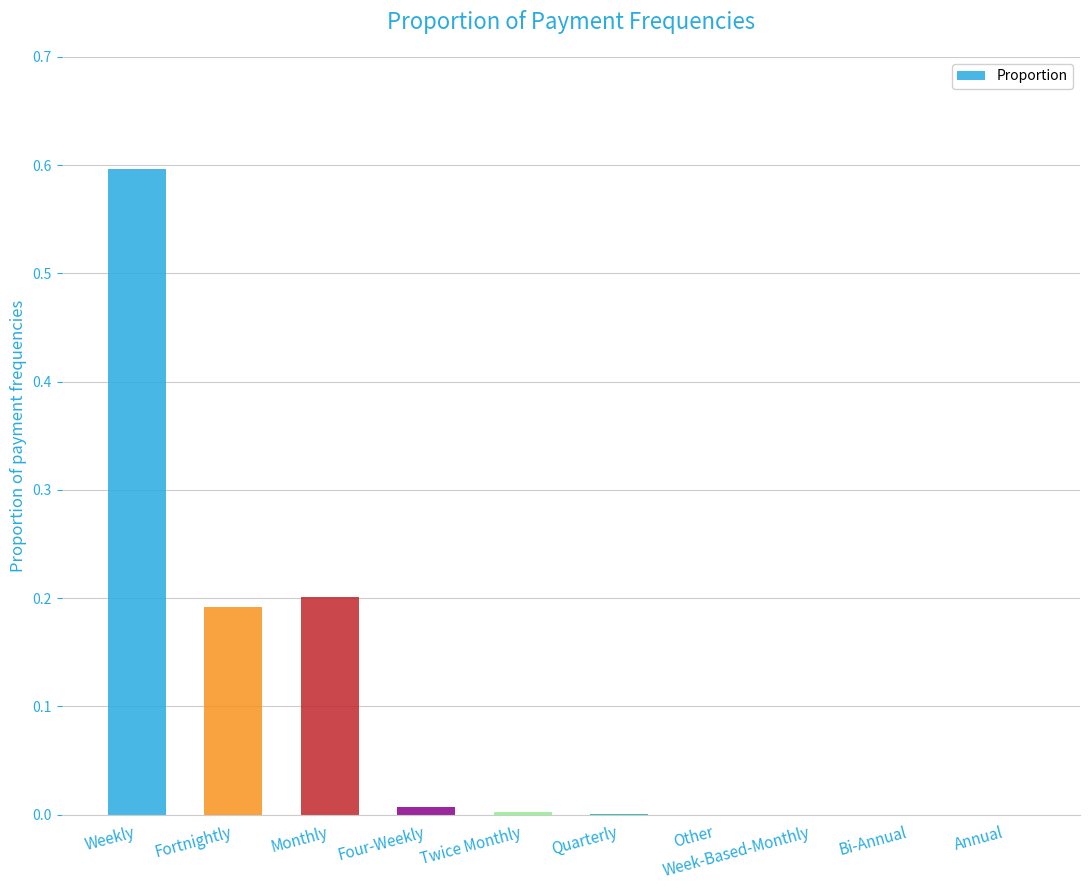

The chart shows a value of 0.0 at Annual. True or false?

True